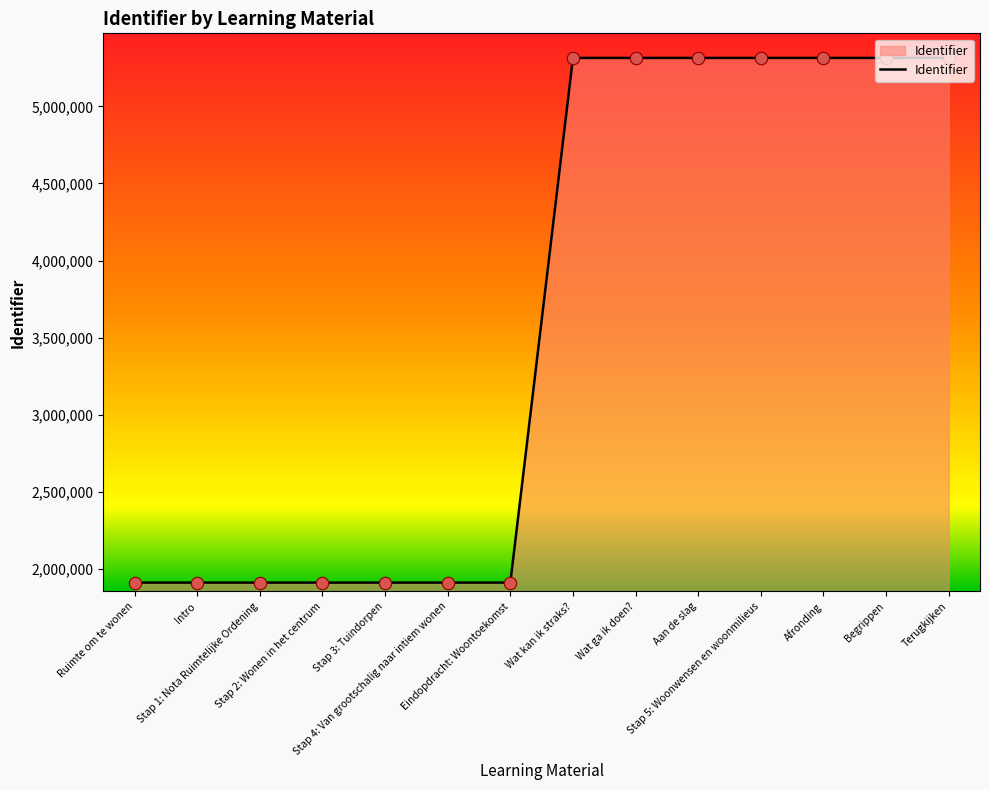

What is the change in value from Ruimte om te wonen to Stap 2: Wonen in het centrum?

+10